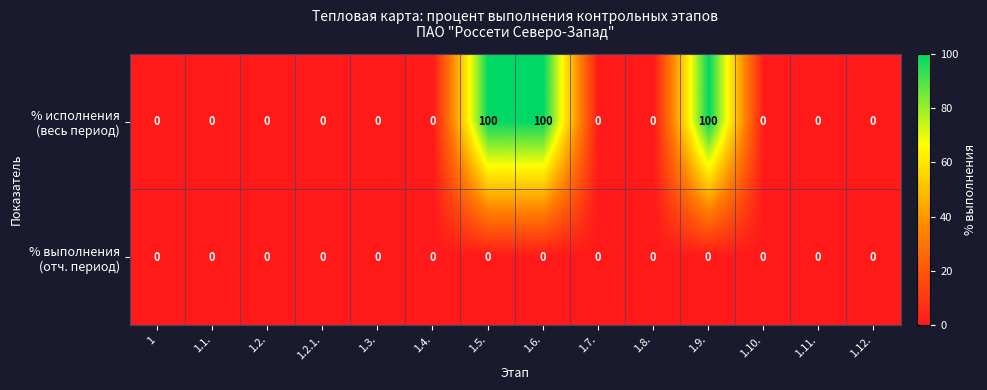

What is the difference between the highest and lowest values at 1.6.?

100